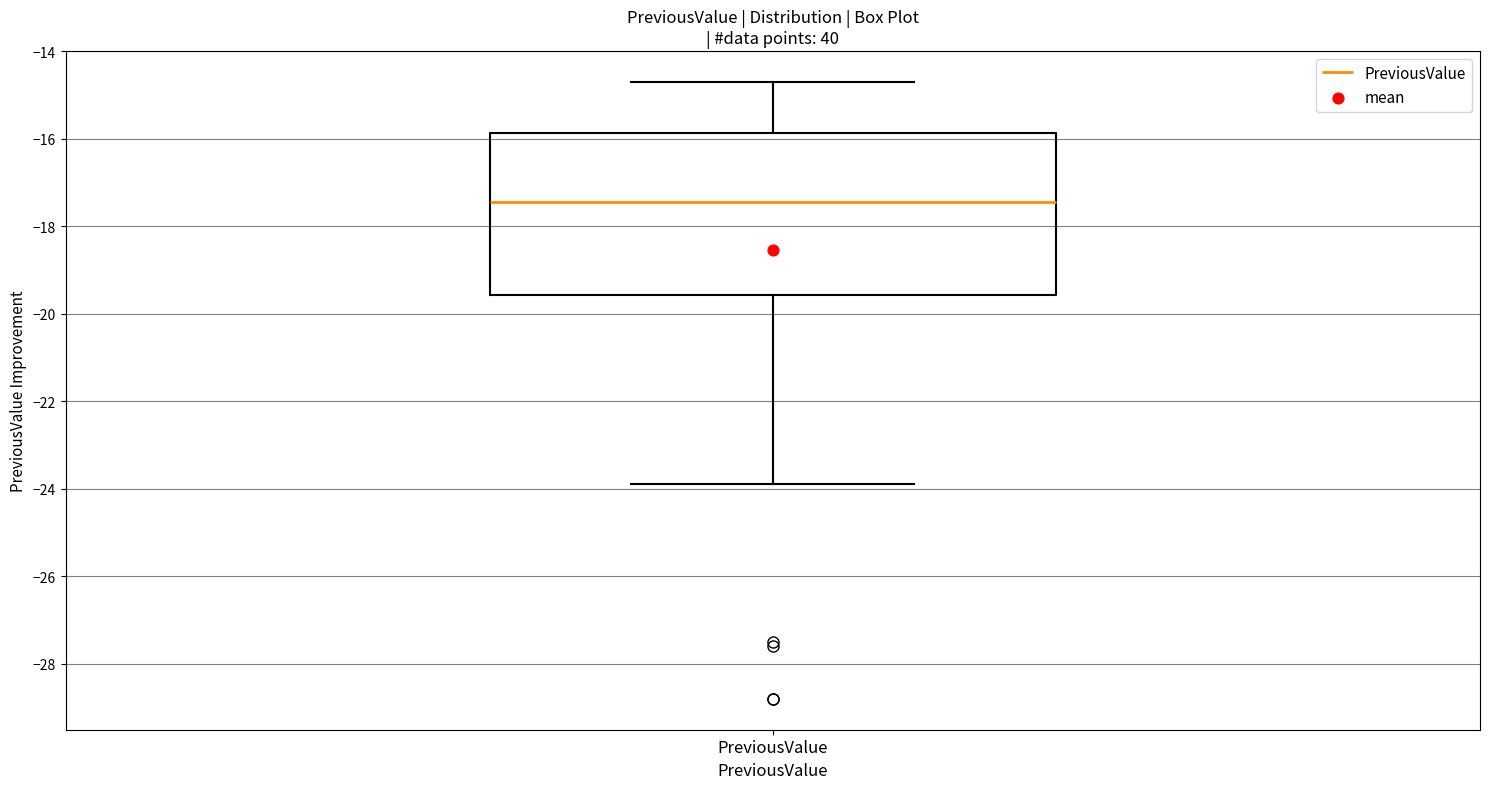

Read this box plot against the y-axis: the position of the median line, the range covered by the box, and the ends of both whiskers. The values are not printed on the chart, so give them approximately, as read against the axis.

median -17.4, box -19.6 to -15.8, whiskers -23.8 to -14.6